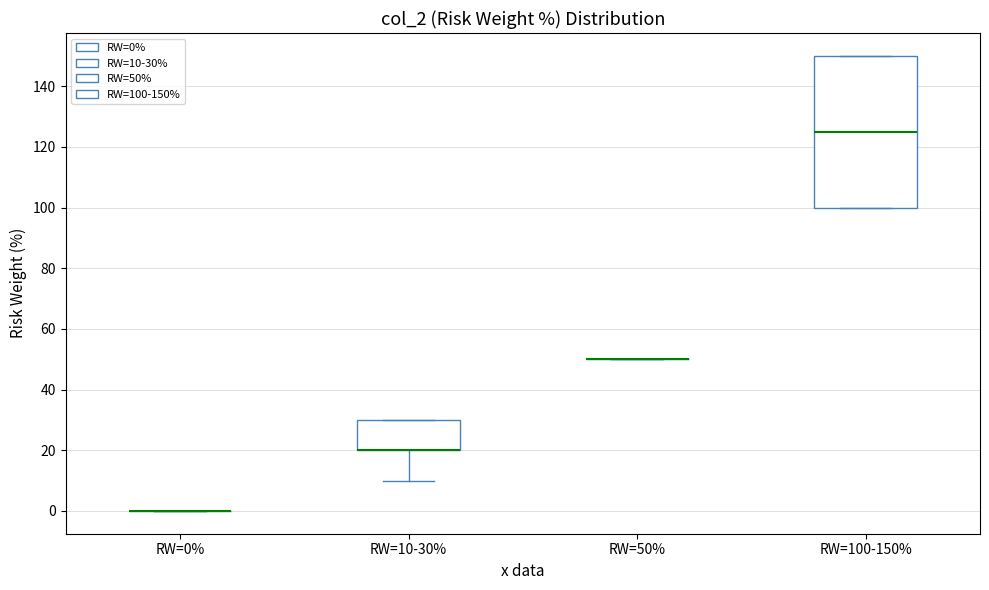

Where is the lower edge of the box for RW=10-30% on the y-axis? The values are not printed on the chart, so give them approximately, as read against the axis.

20